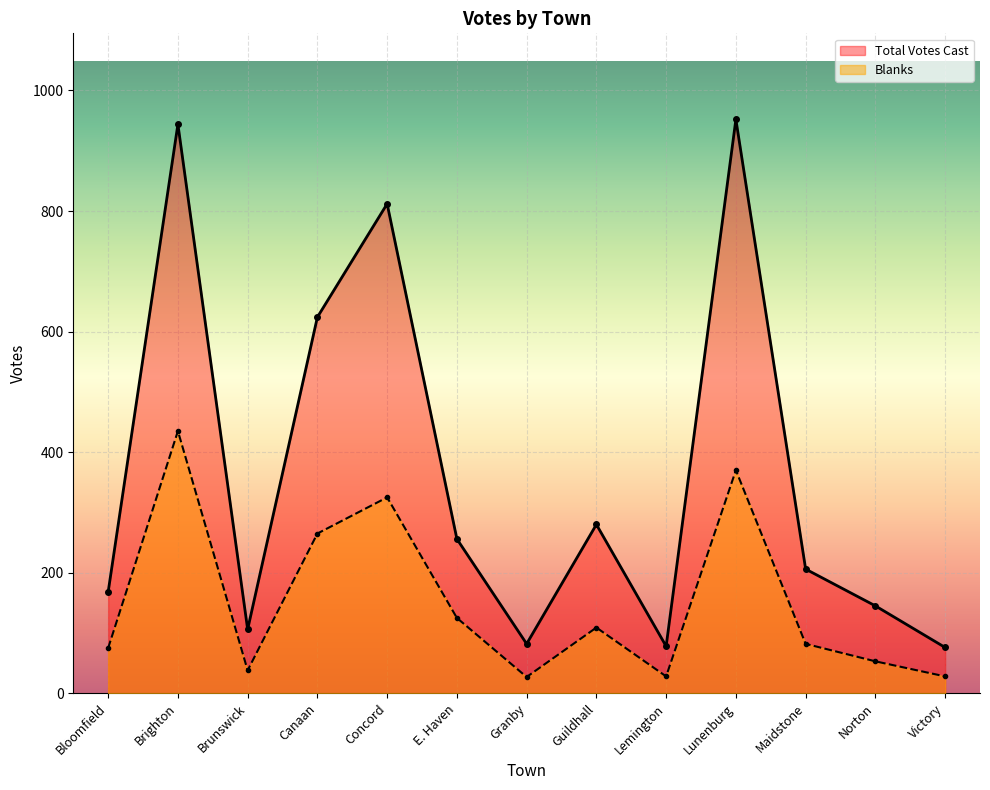

How many interior local valleys does the Total Votes Cast series have?

3